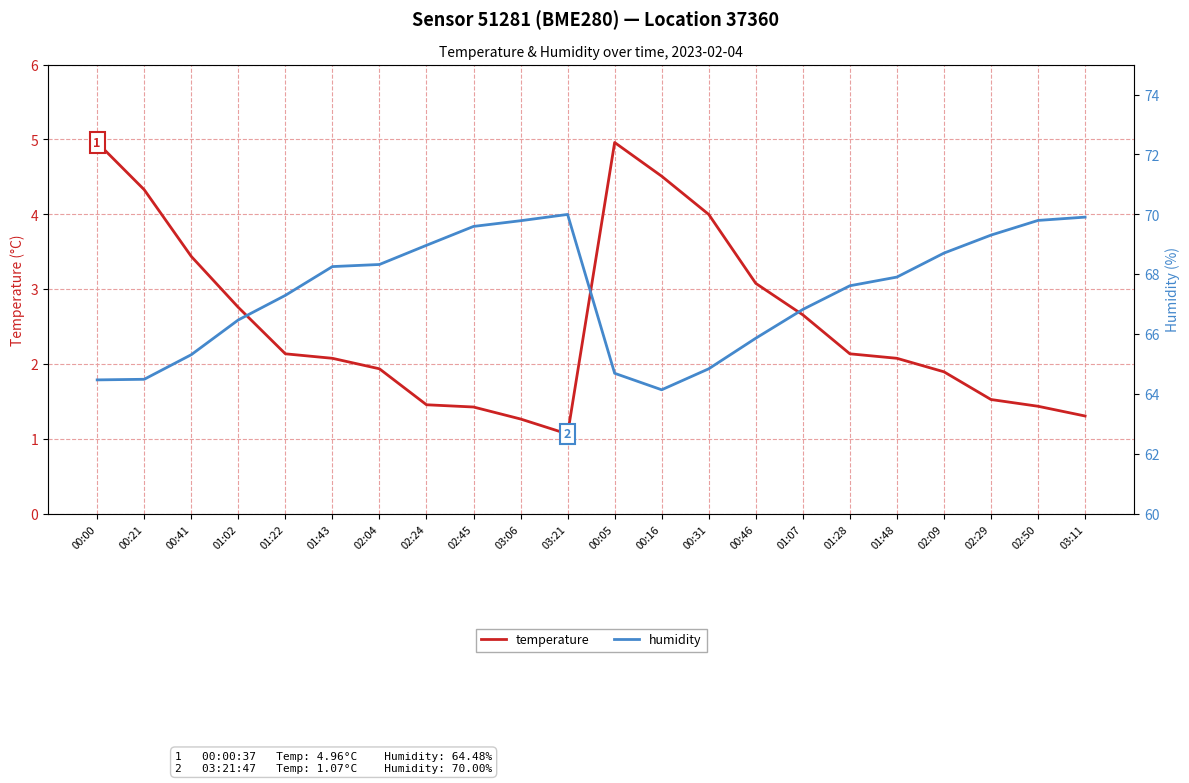

Rank the series by their maximum value, from highest to lowest.

humidity, temperature